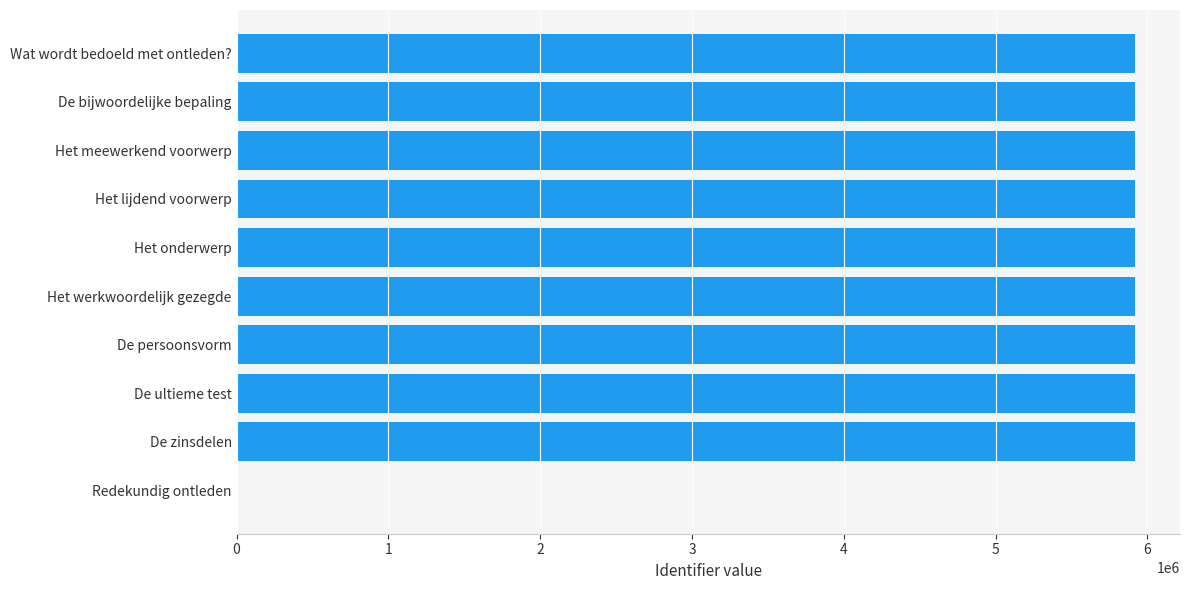

What is the sum of all values?

53270991